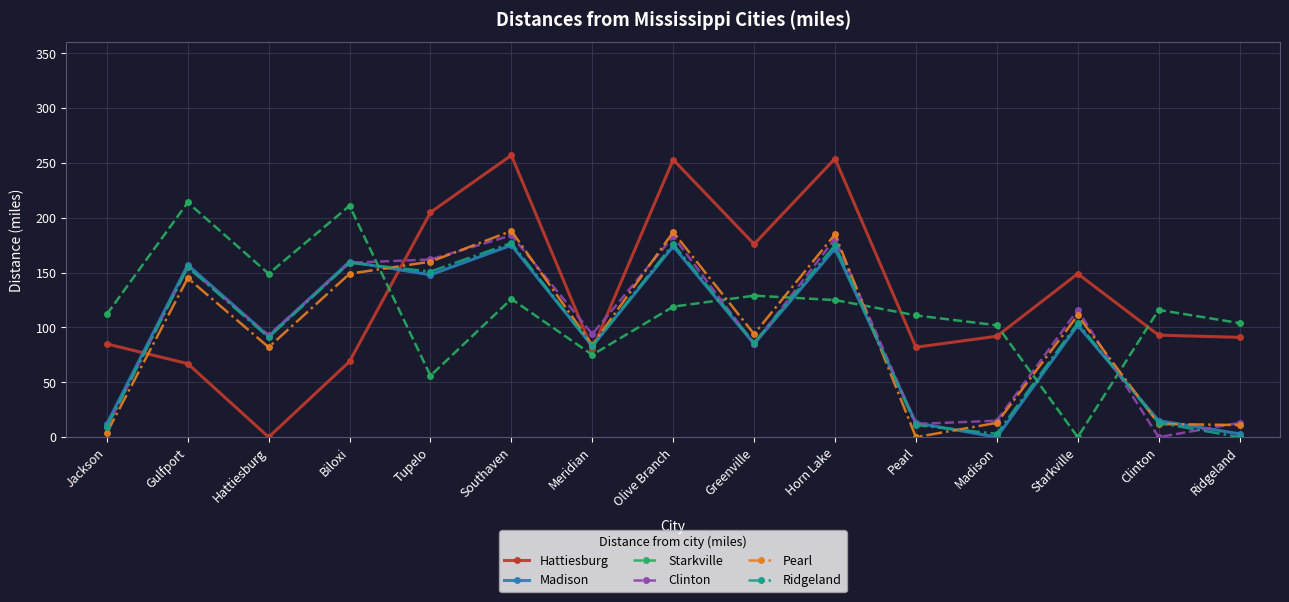

Which category has the highest value across all series?

Southaven